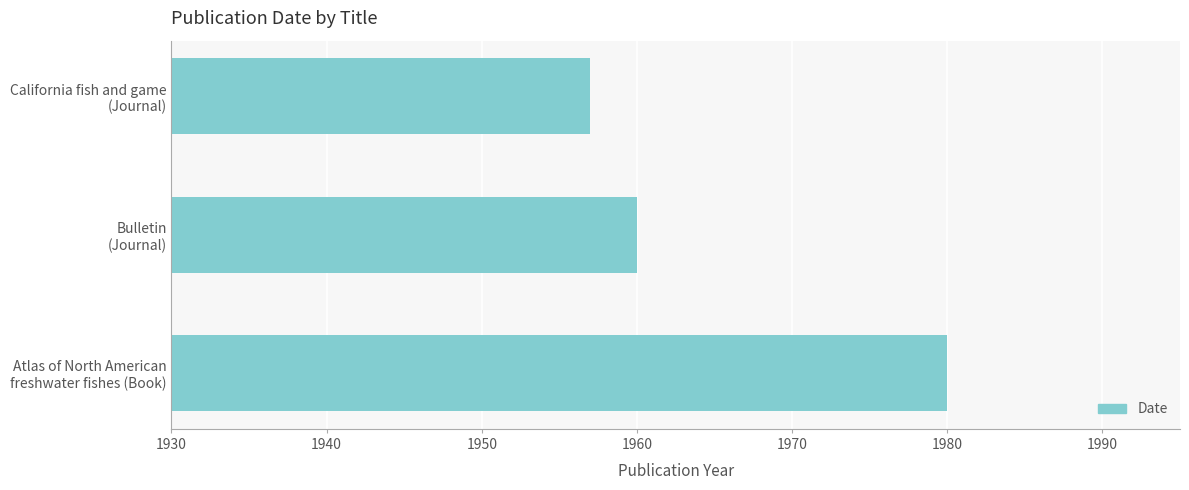

How many distinct data groups are displayed?

1